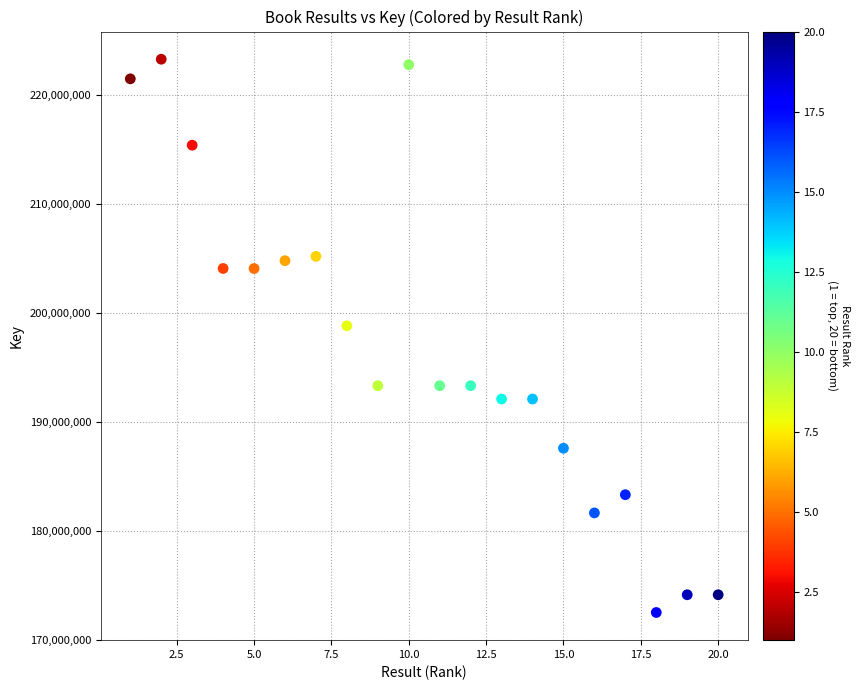

What is the range of Y values (max minus min)?

50795352